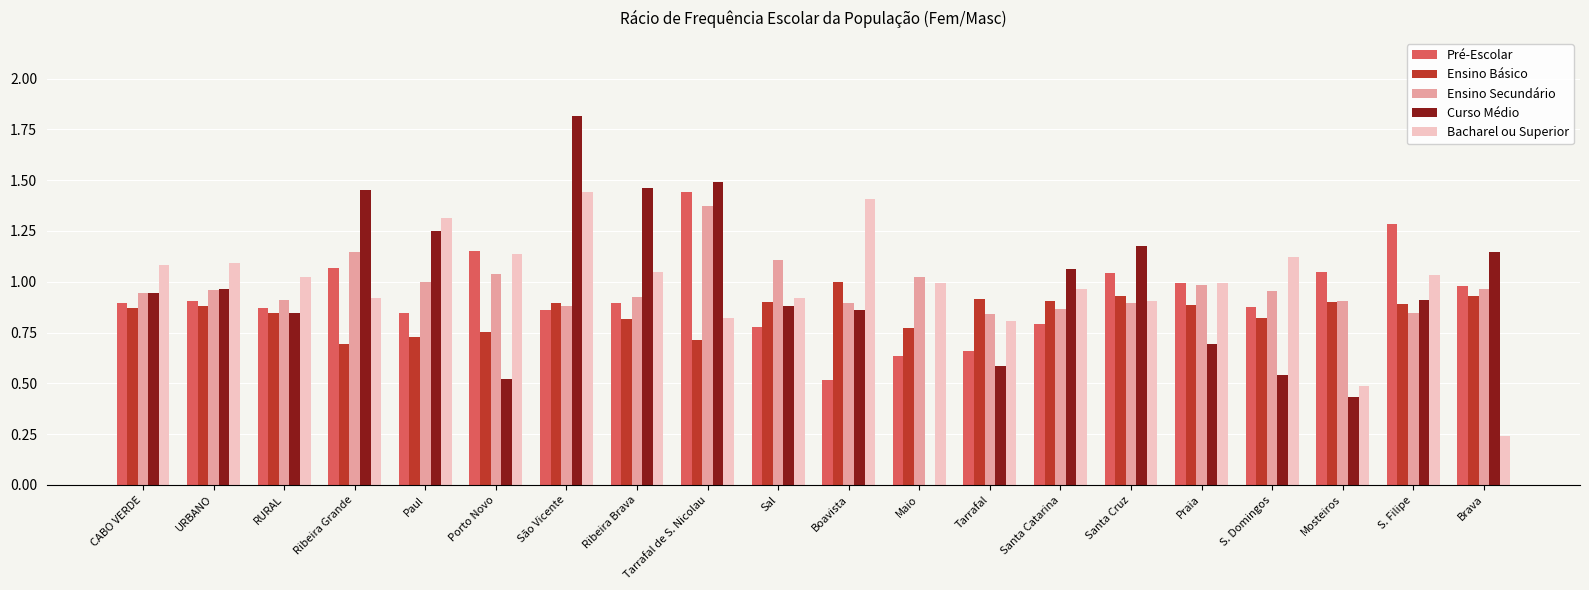

At which label does Bacharel ou Superior reach its peak?

São Vicente